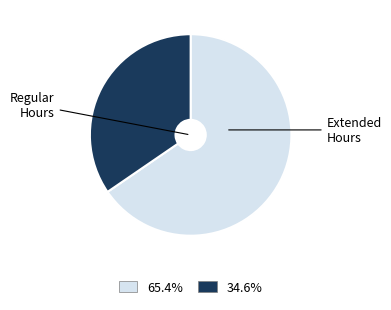

Does any single category account for the majority?

Yes